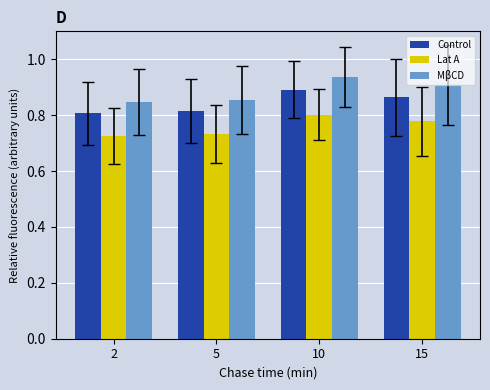

At which category does the chart reach its peak across all series?

10